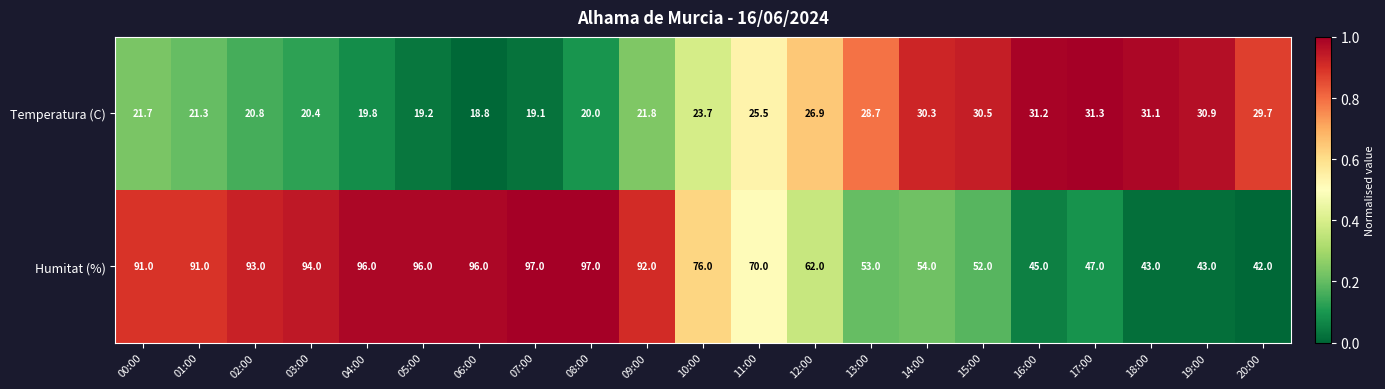

At 07:00, list the series in order from largest to smallest.

Humitat (%), Temperatura (C)